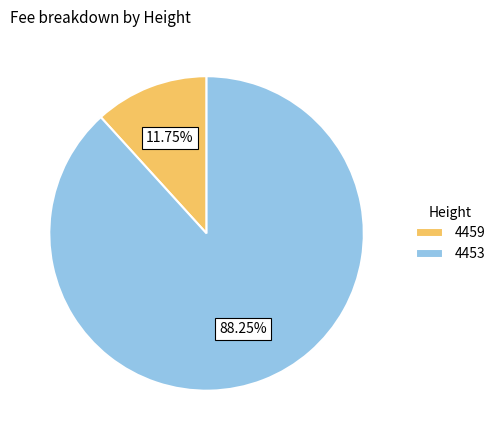

Approximately how many times larger is the value at 4459 compared to 4453?

0.1